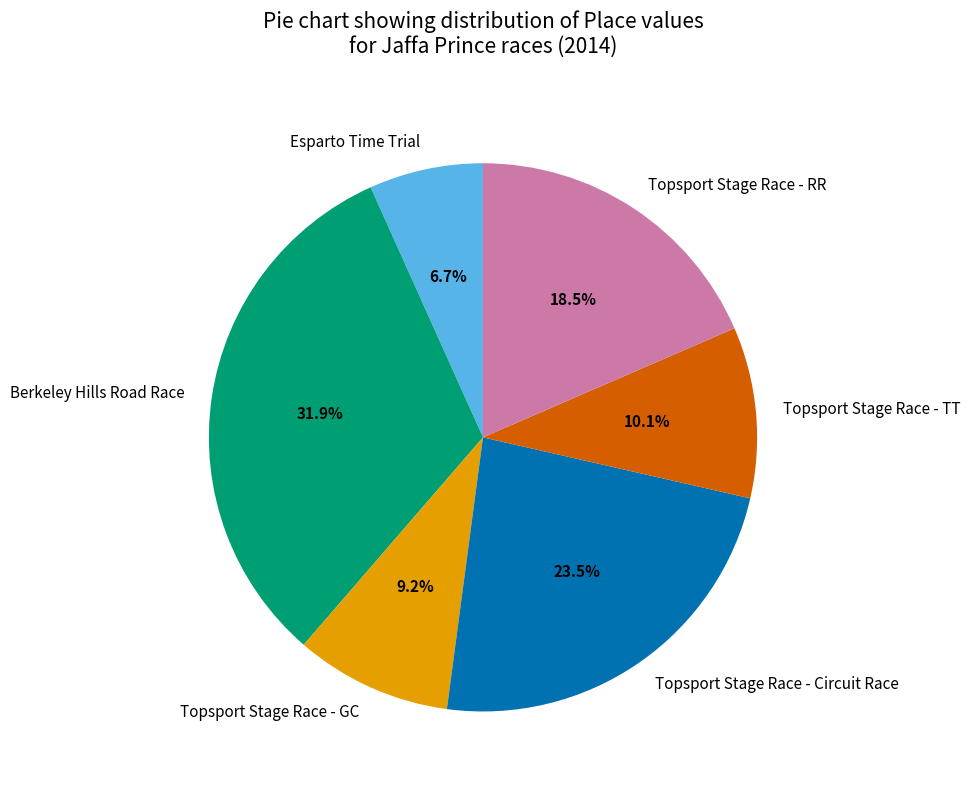

What percentage do Topsport Stage Race - Circuit Race and Topsport Stage Race - TT together represent?

33.6%